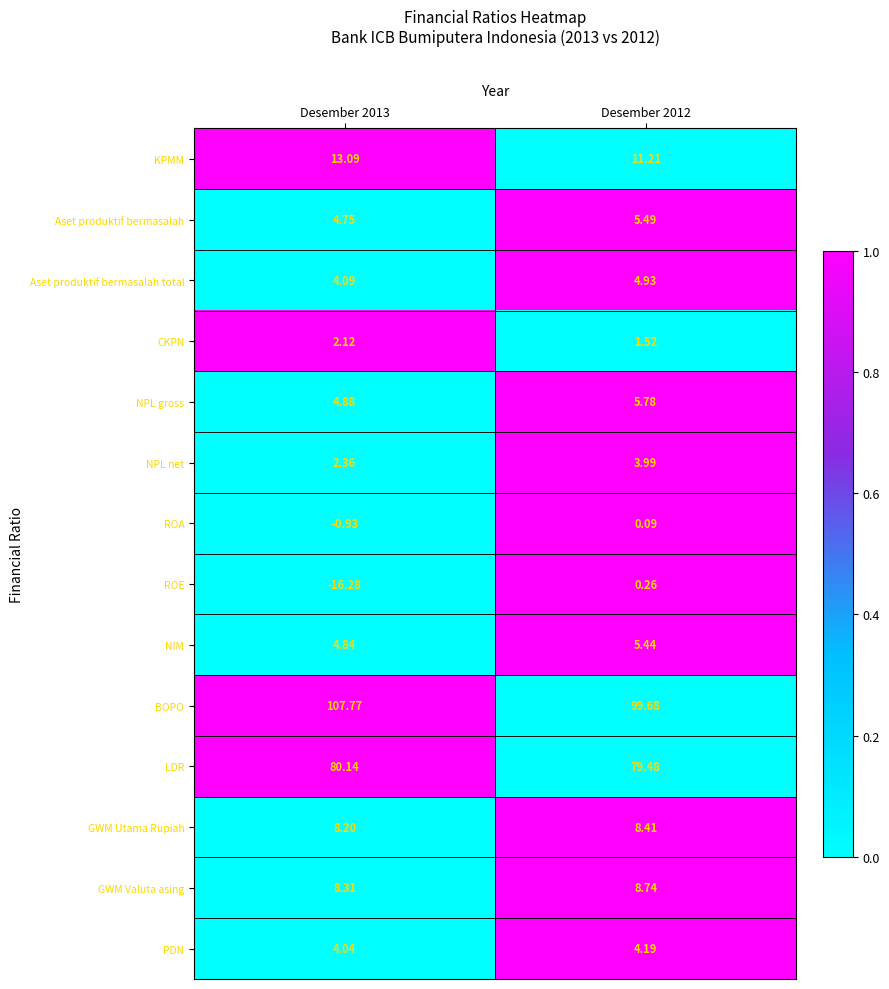

Which series has the widest spread of values?

ROE